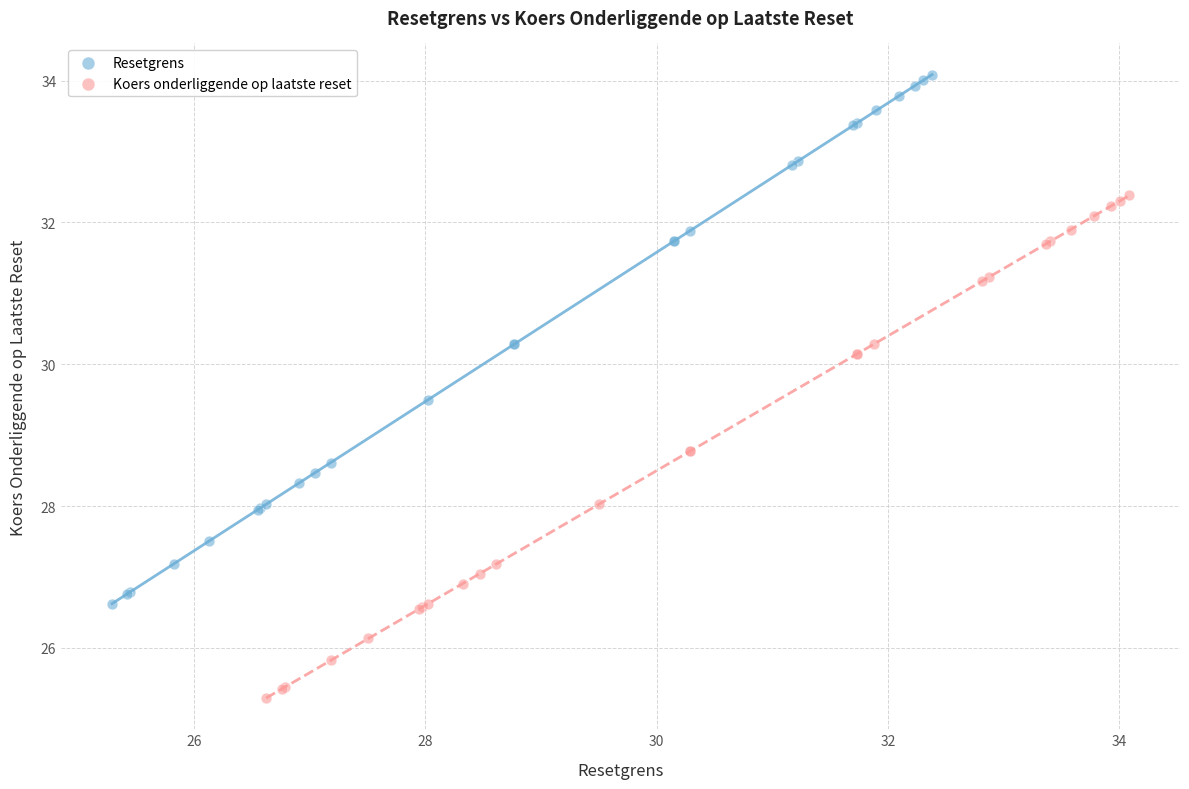

Which series contains the highest Y value?

Resetgrens